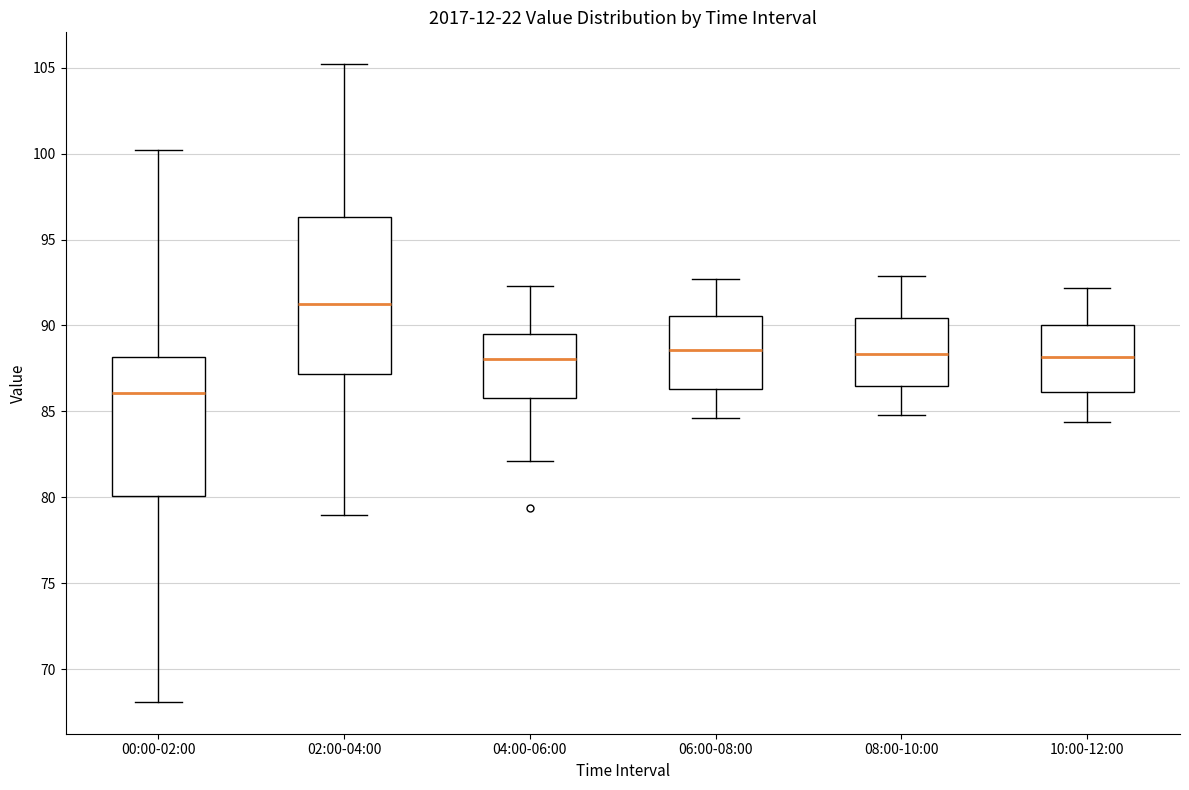

Where is the upper edge of the box for 04:00-06:00 on the y-axis? The values are not printed on the chart, so give them approximately, as read against the axis.

89.5